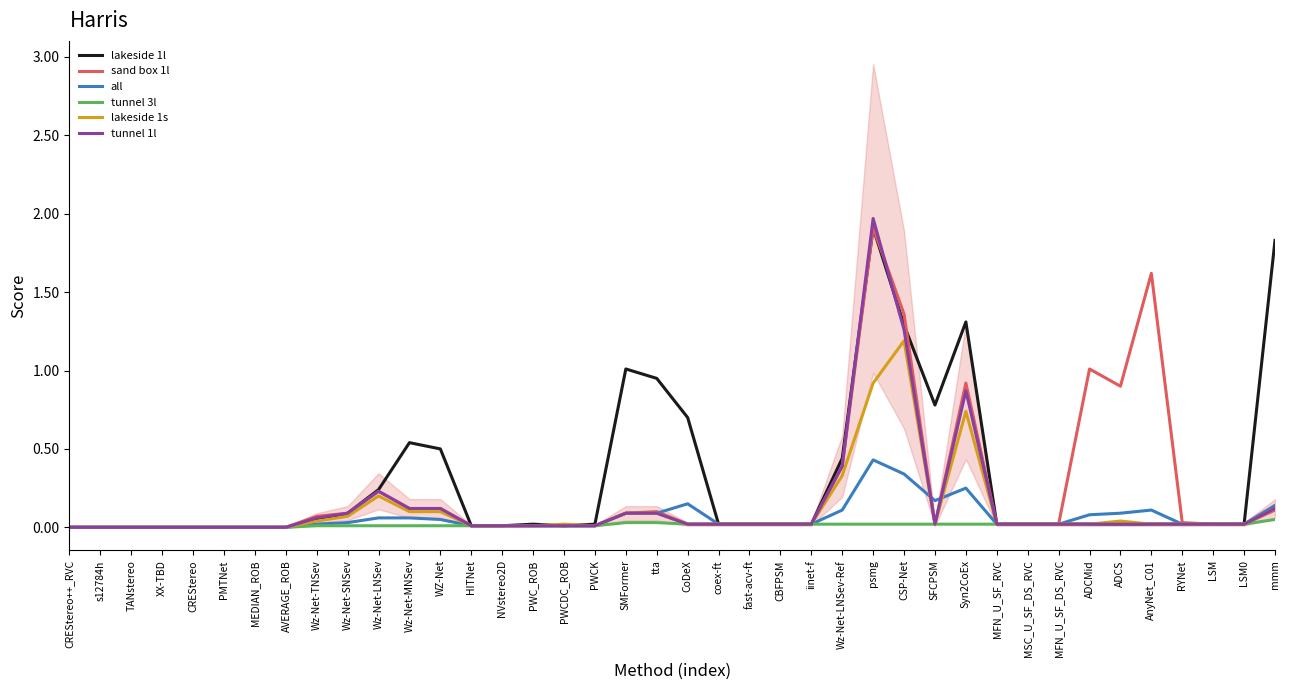

True or false: tunnel 1l has more than 0 interior local peaks.

True